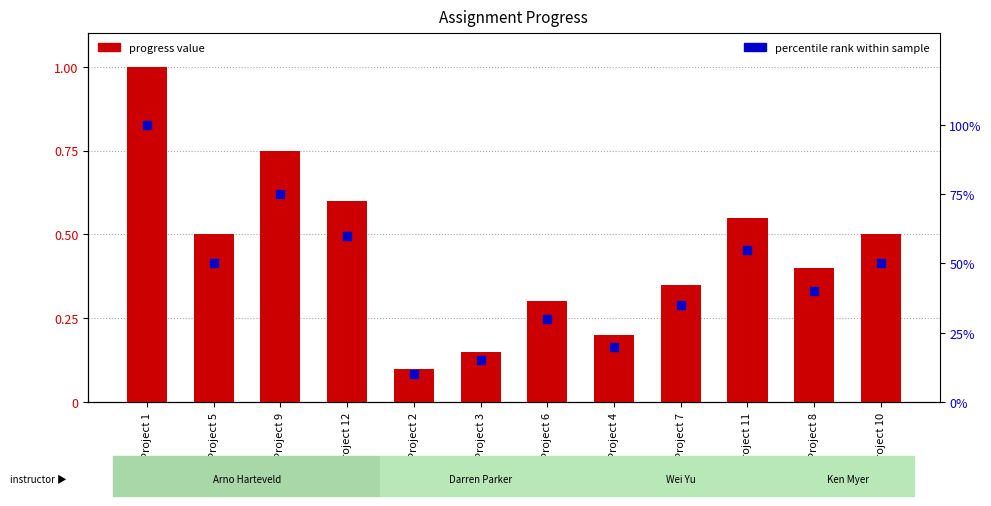

Which series has the largest total across all categories?

Percentile rank within sample